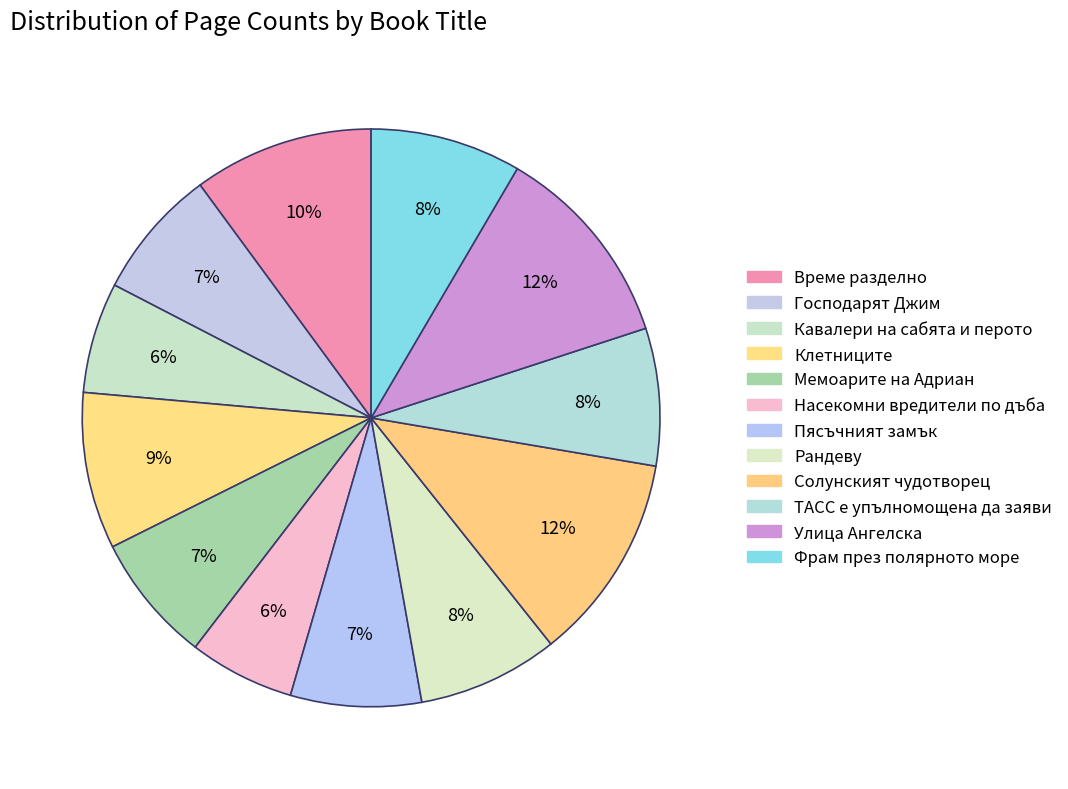

How many slices are in this pie chart?

12